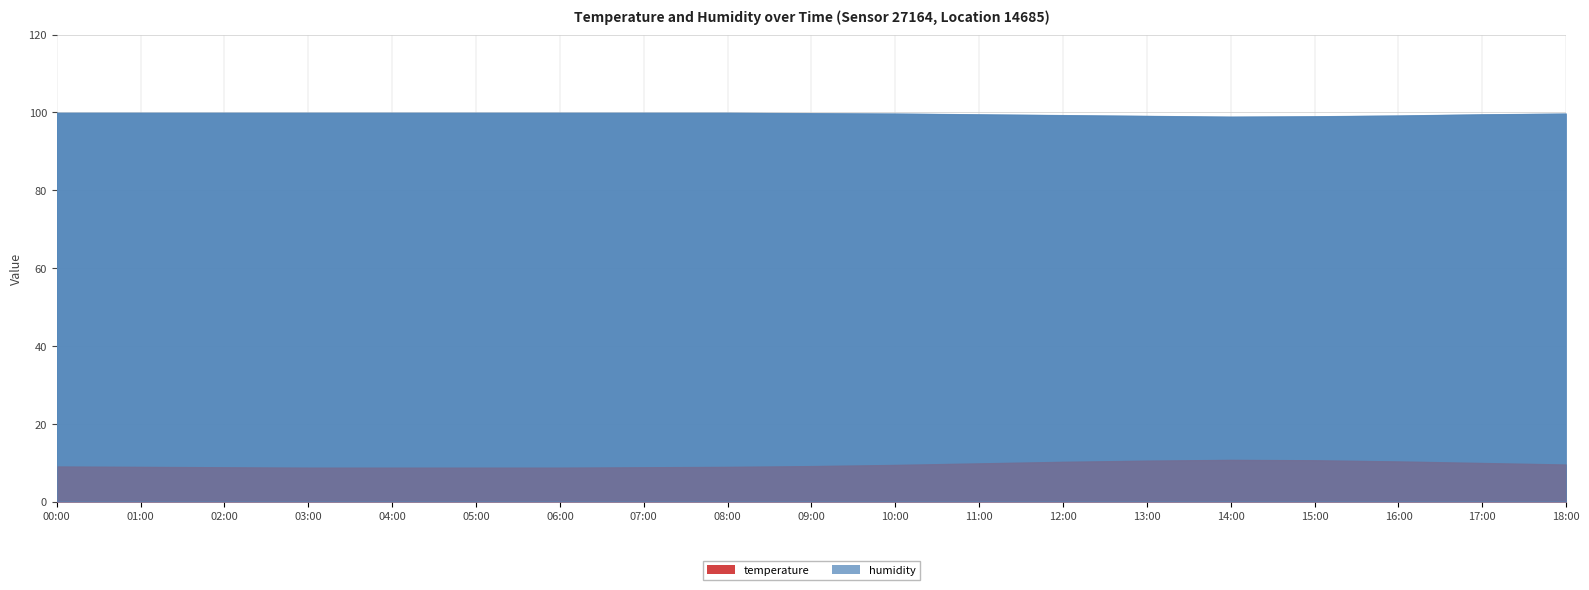

At which category does temperature reach its first local peak?

14:00